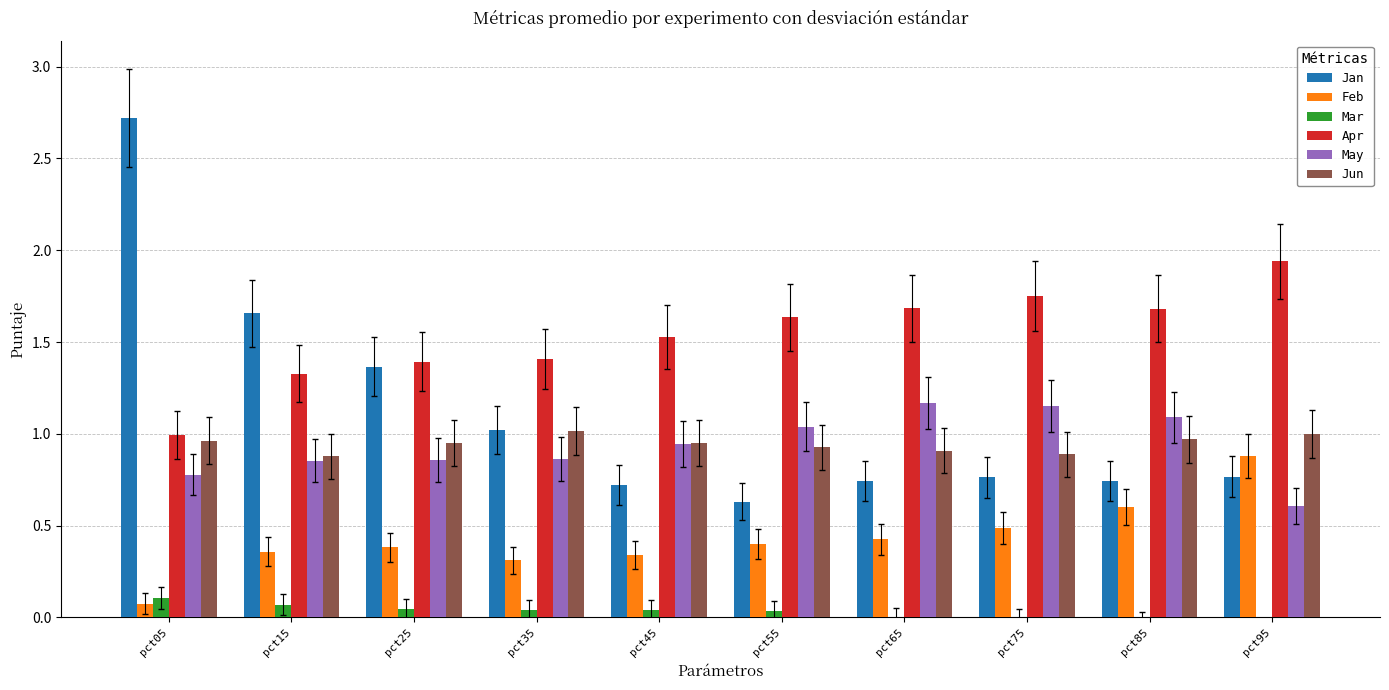

The Jun series shows 0.4 at pct65. True or false?

False